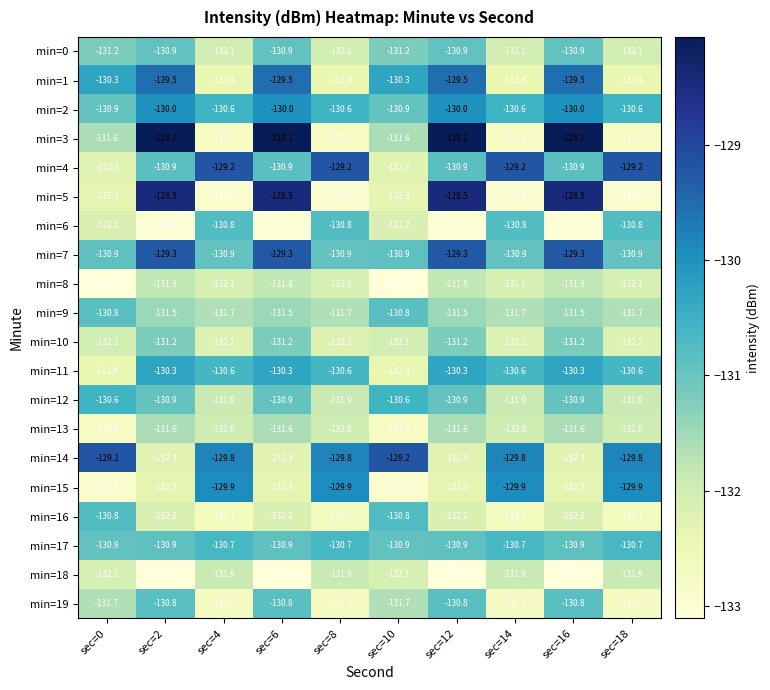

True or false: min=3 has a value of -131.6 at sec=10.

True